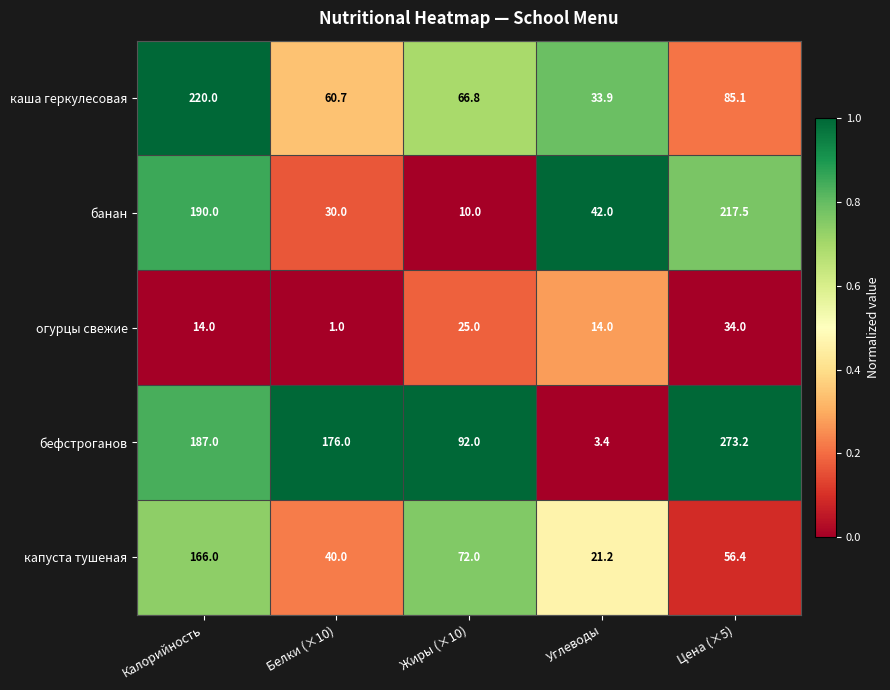

Is the value of банан at Калорийность greater than the value of каша геркулесовая at Углеводы?

Yes